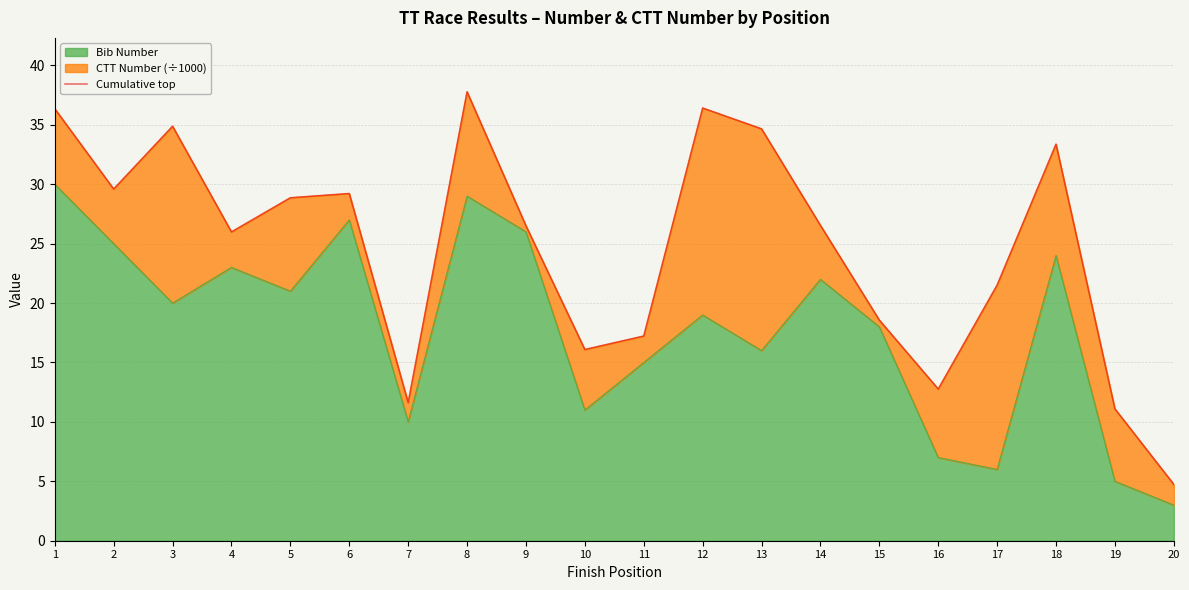

What is the difference between the second highest and minimum values?

31.7